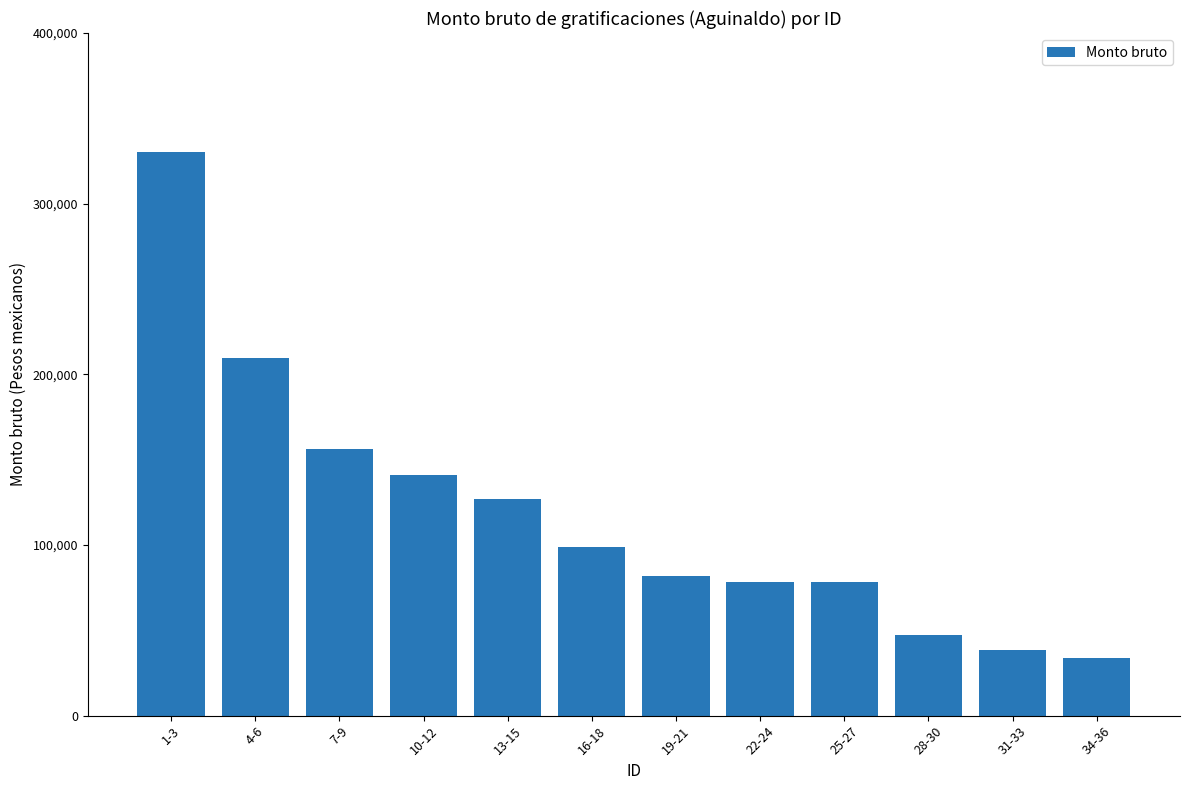

What is the change in value from 4-6 to 28-30?

-162409.8